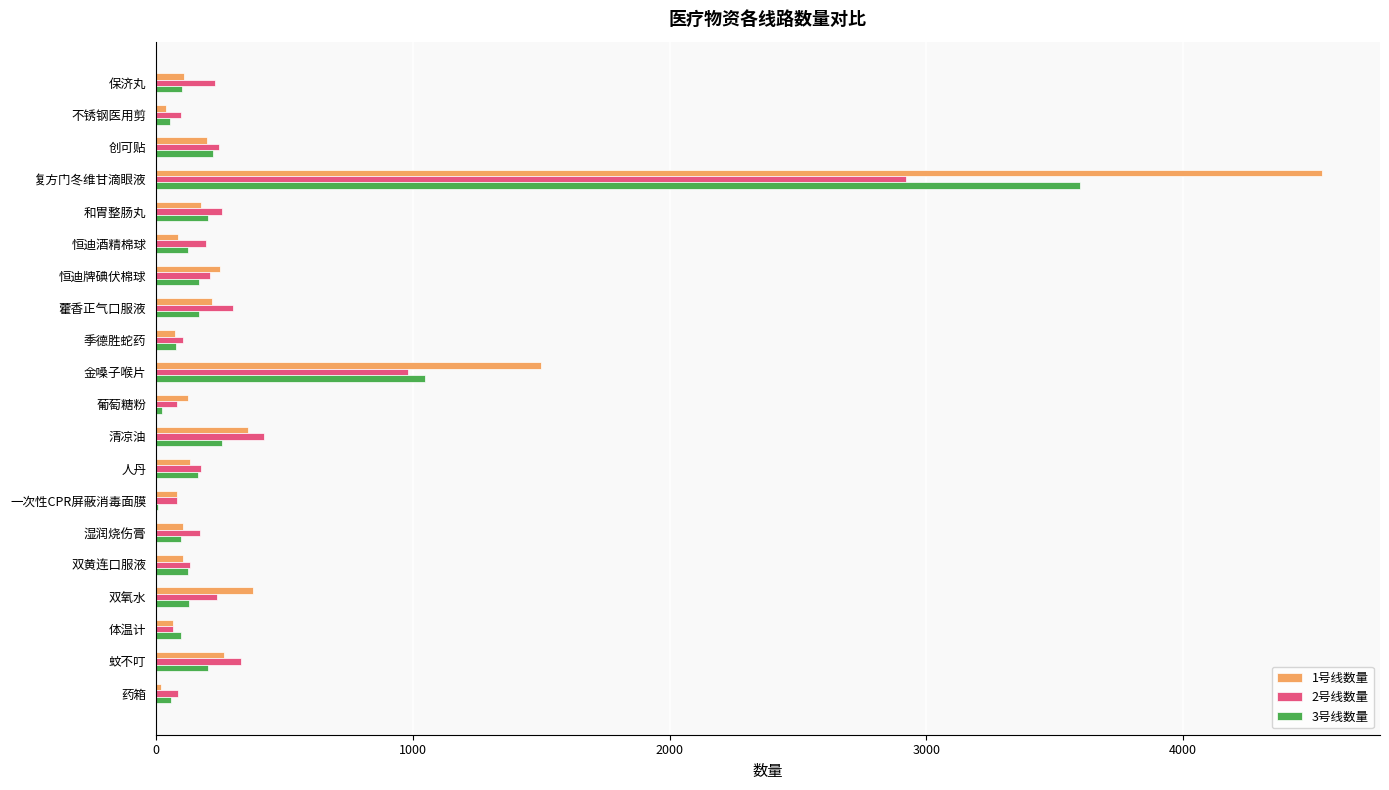

True or false: 1号线数量 has a value of 447 at 金嗓子喉片.

False